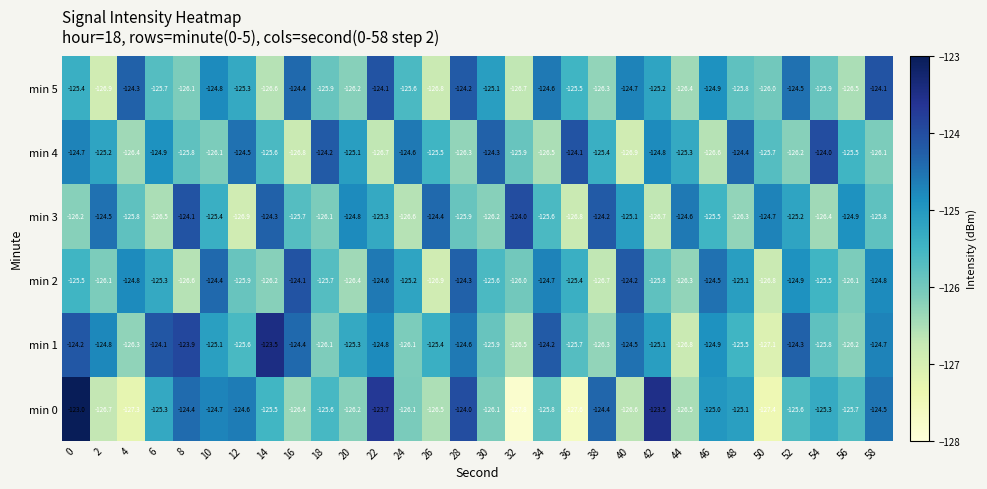

At which category does the chart reach its minimum across all series?

32